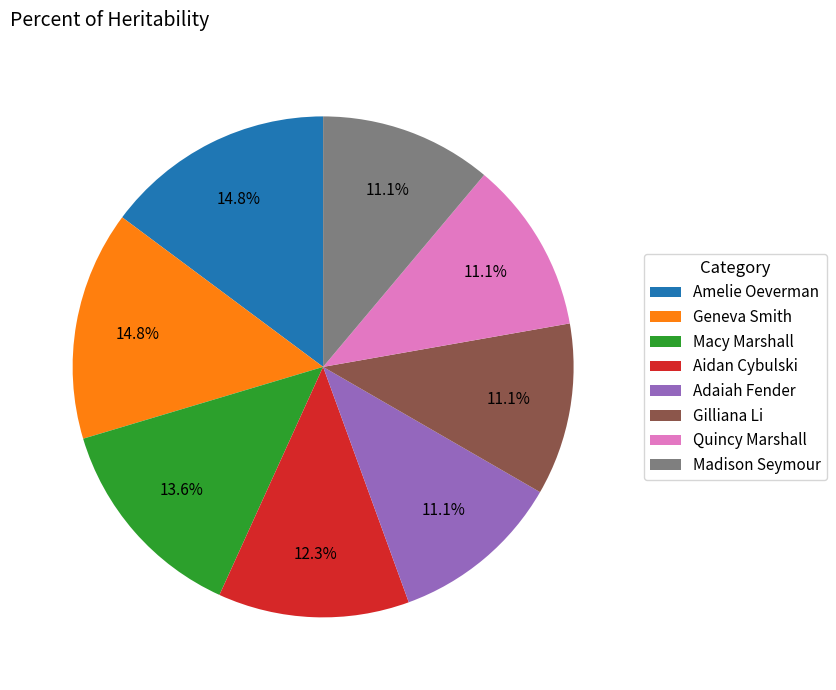

Is there any slice that represents more than half of the pie?

No